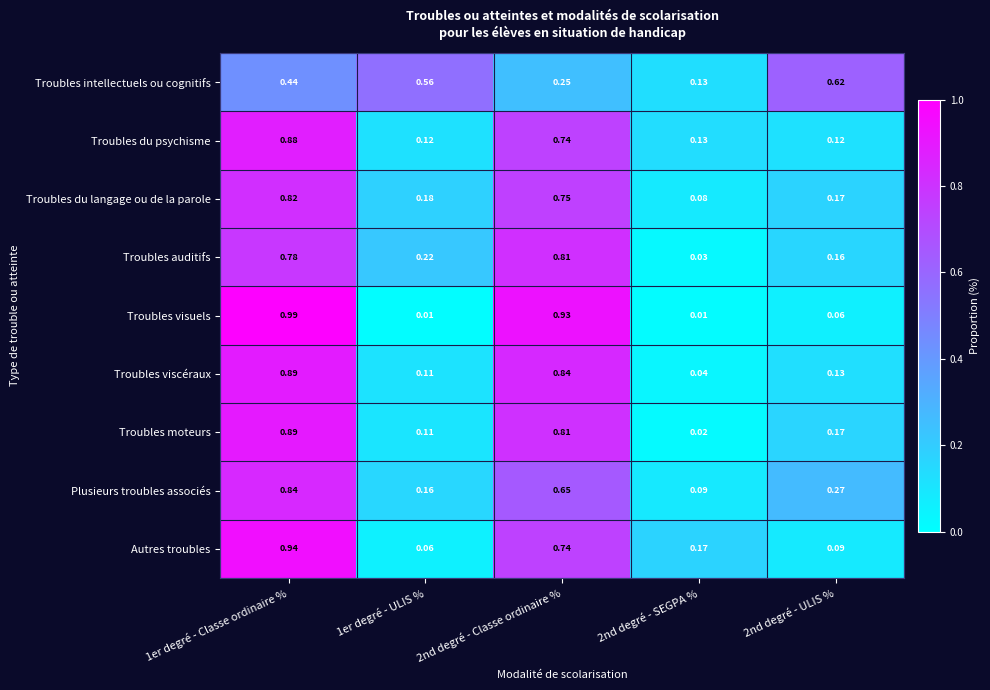

Between 1er degré - Classe ordinaire % and 2nd degré - Classe ordinaire %, which series saw the biggest shift?

Autres troubles